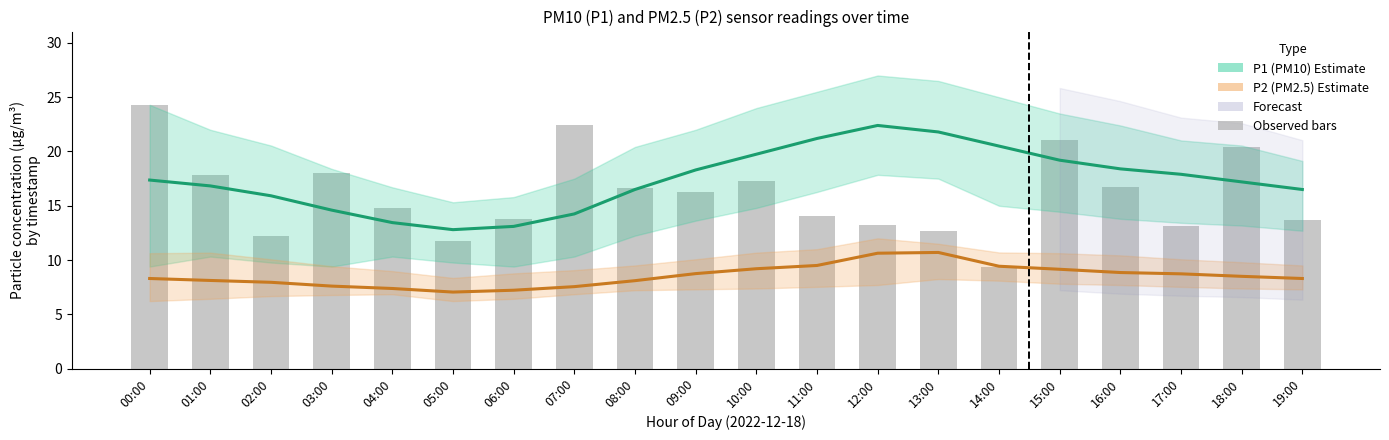

What is the spread (max minus min) of values at 12:00?

11.8